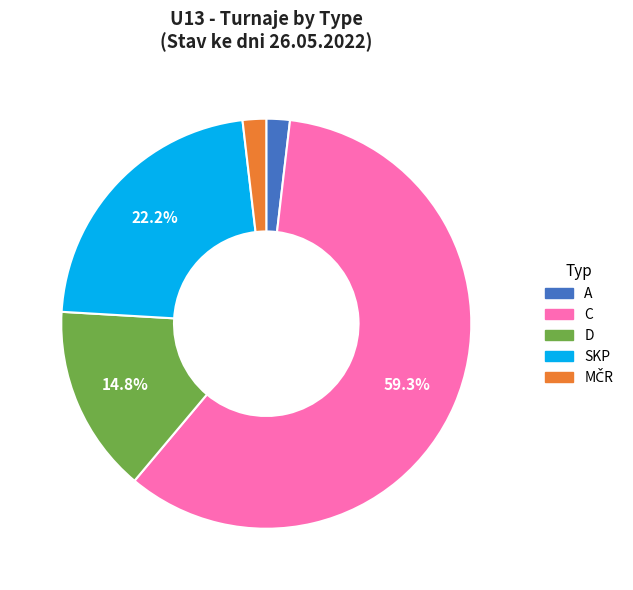

How many slices are in this pie chart?

5